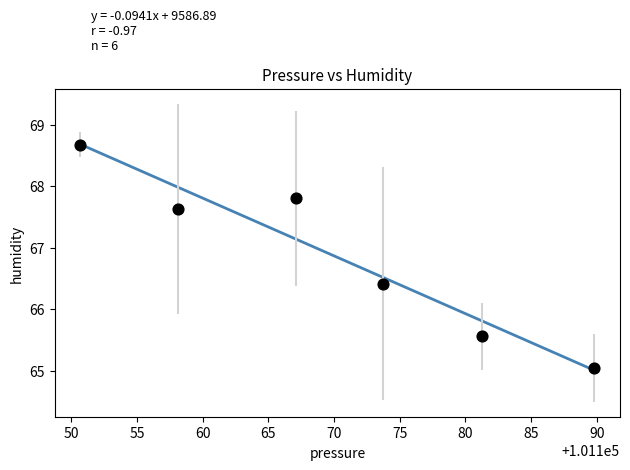

What is the range of X values (max minus min)?

39.1